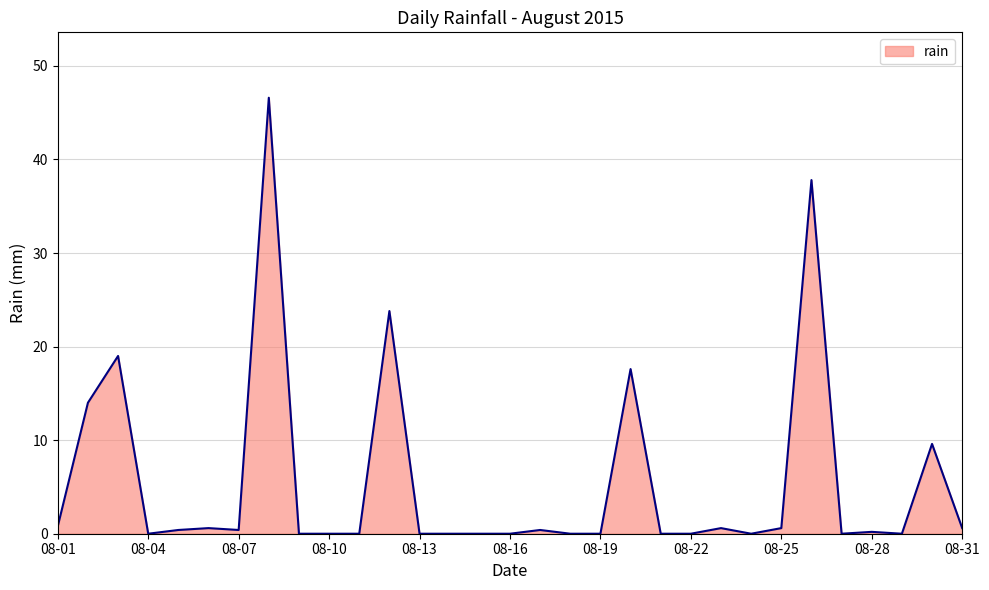

What is the greatest value displayed?

46.6